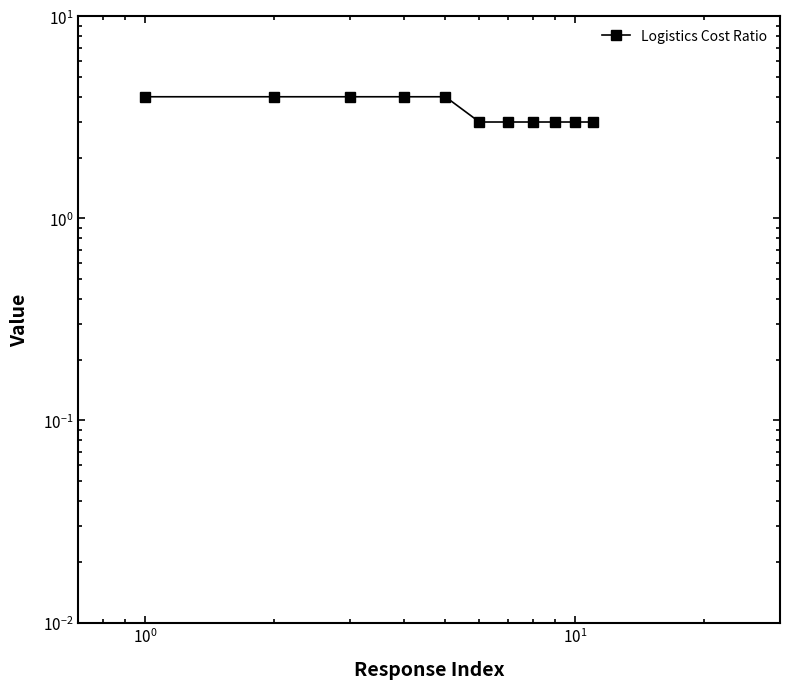

What is the sum of all values?

38